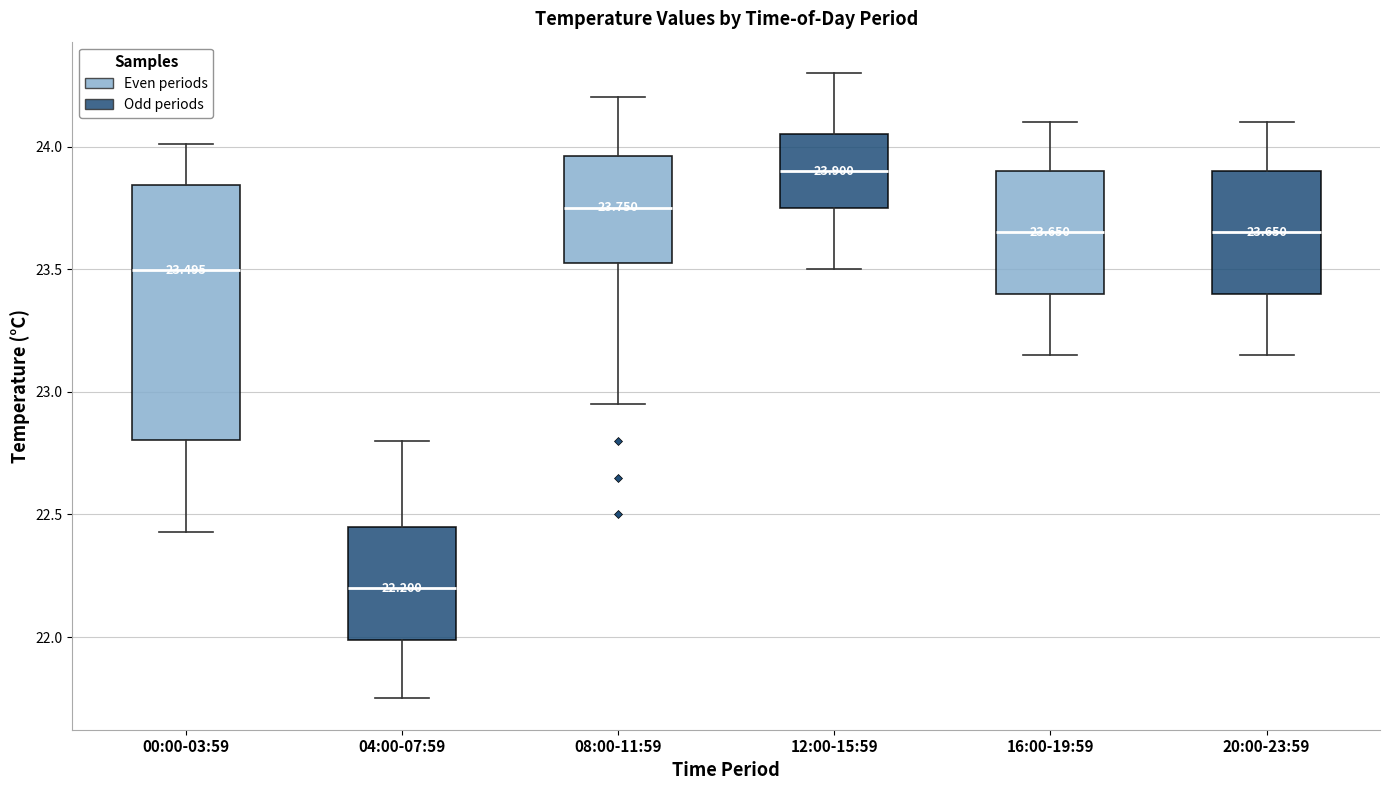

Which box has the lowest median line?

04:00-07:59